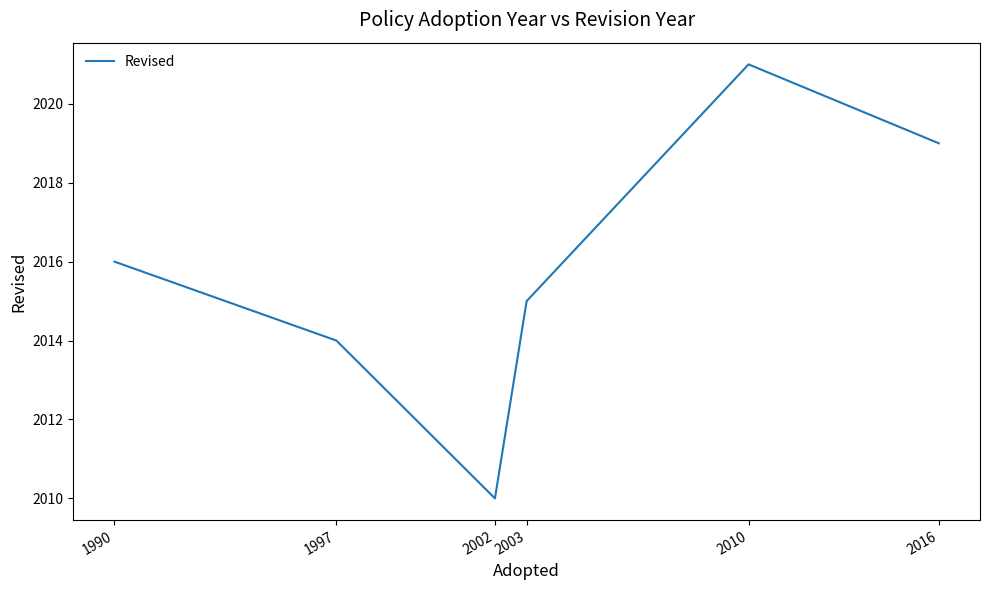

How many series are shown in this chart?

1